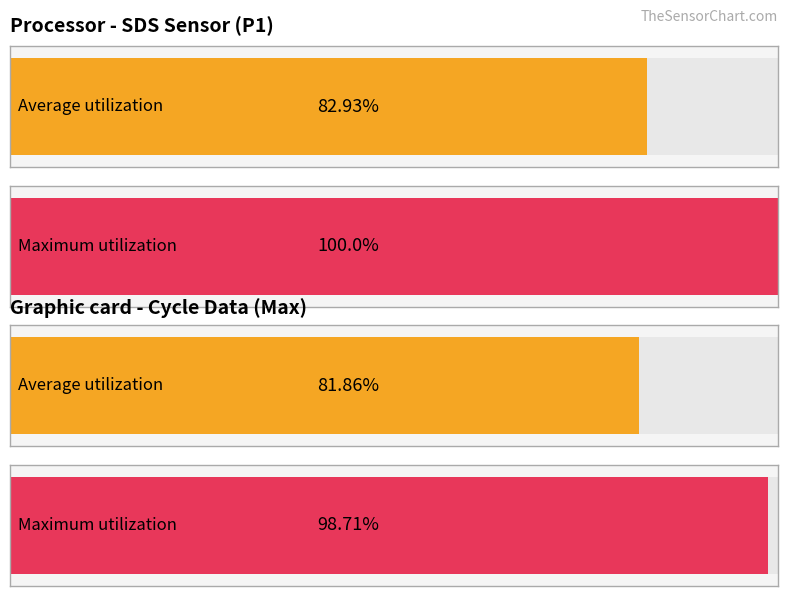

The value of Samples at -53 is 1576410. True or false?

False